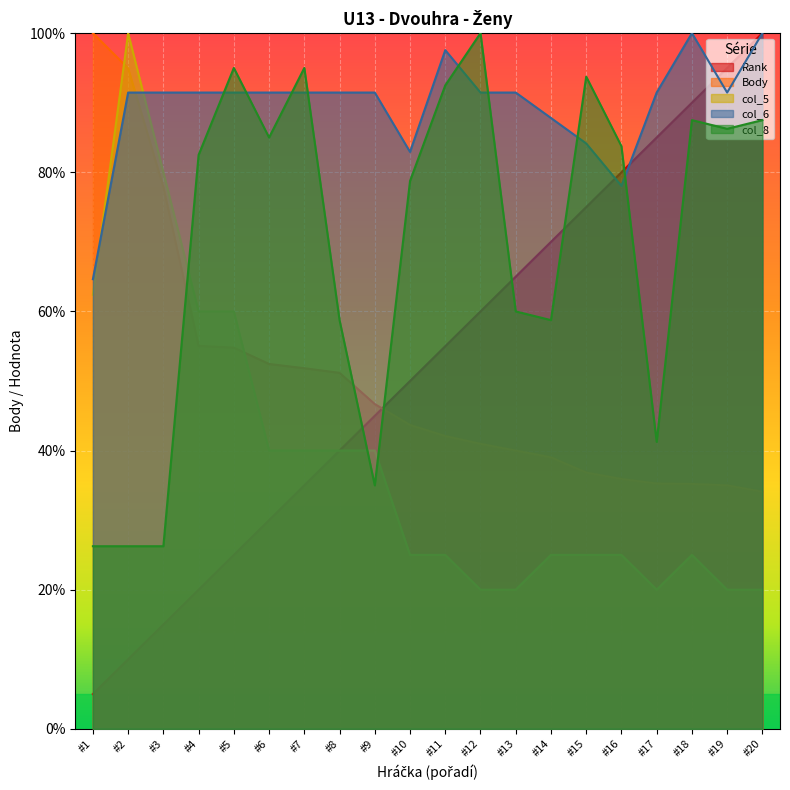

What is the lowest value of the col_6 series?

64.6